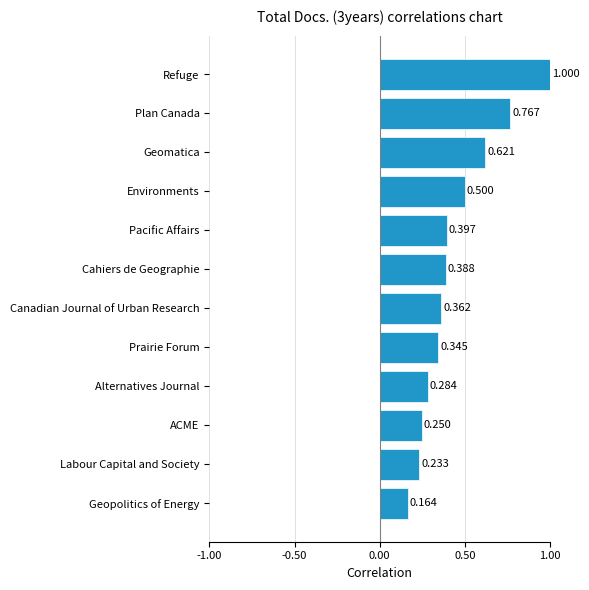

List the labels in order of value, smallest first.

Geopolitics of Energy, Labour Capital and Society, ACME, Alternatives Journal, Prairie Forum, Canadian Journal of Urban Research, Cahiers de Geographie, Pacific Affairs, Environments, Geomatica, Plan Canada, Refuge